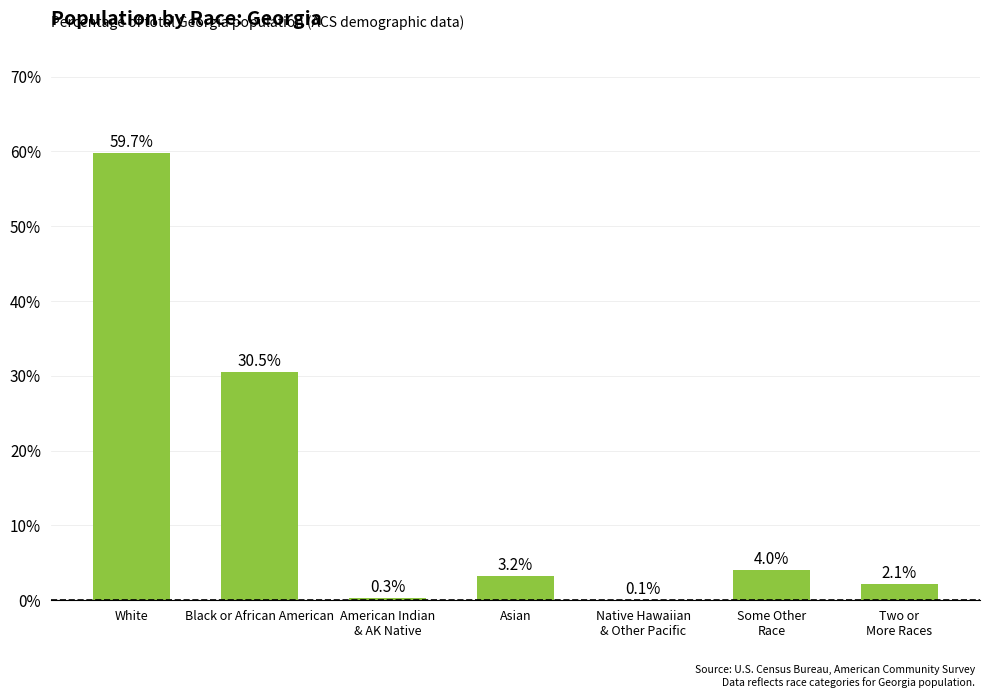

What is the ratio of the value at Two or
More Races to the value at Black or African American?

0.1